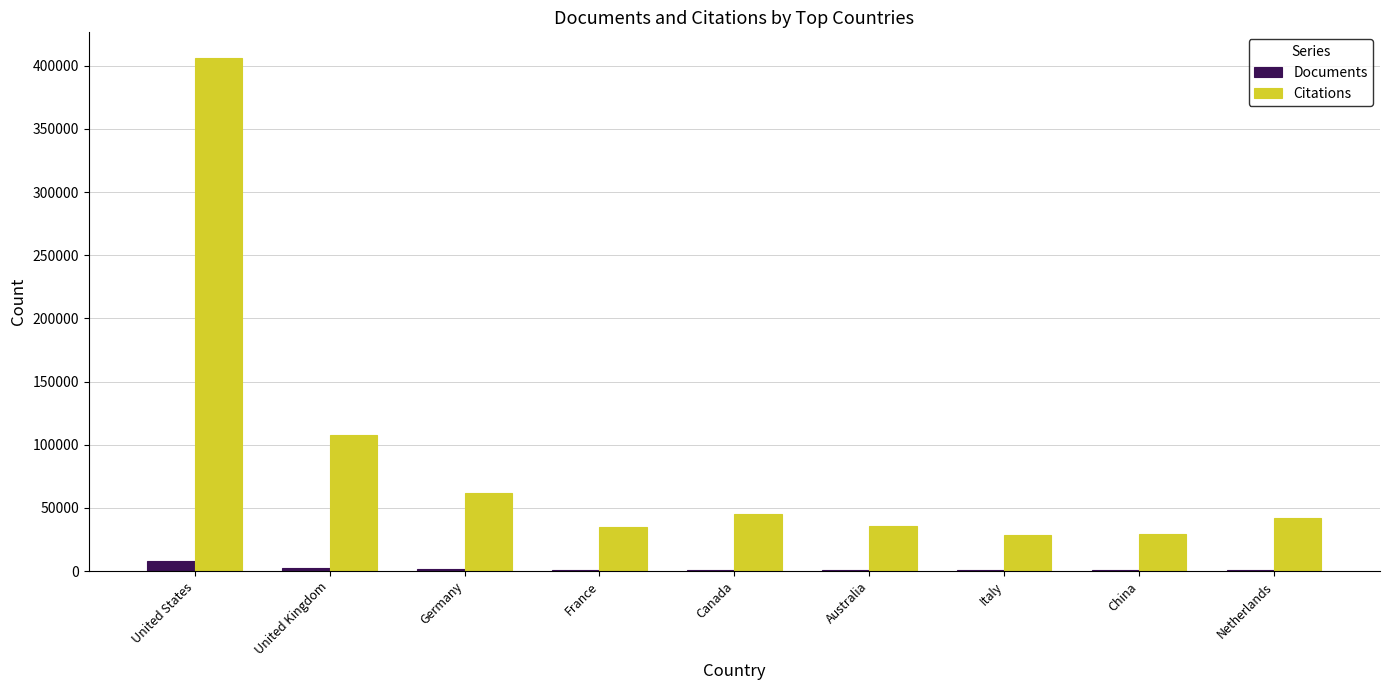

Is the value of Citations at United States greater than the value of Documents at Australia?

Yes